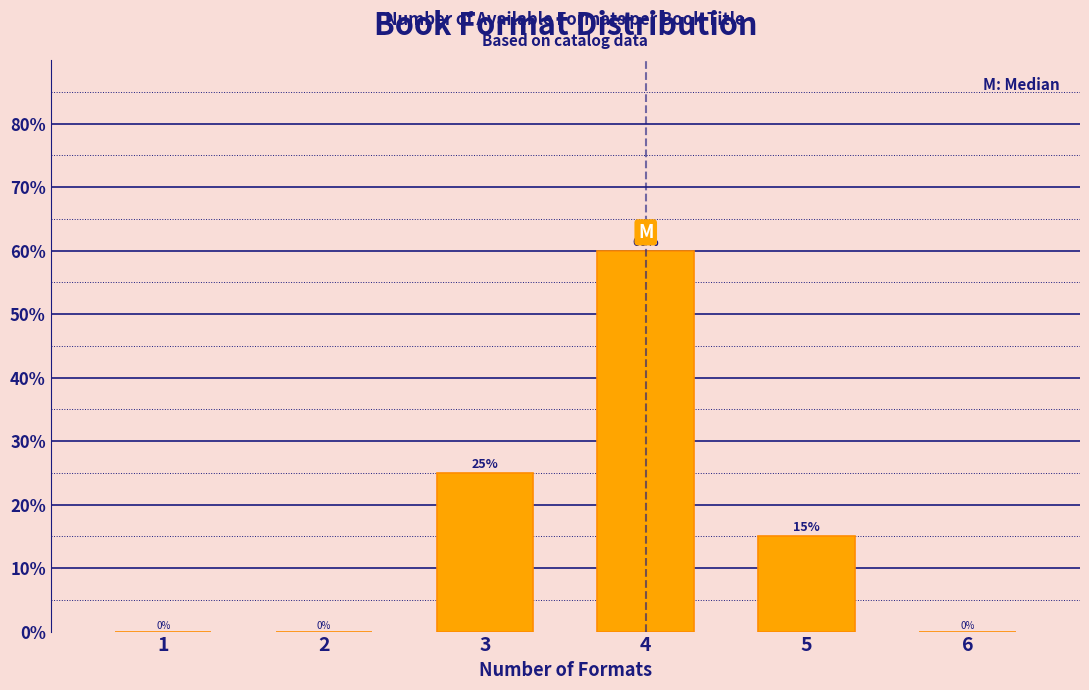

Reading left to right, list all the values displayed in this chart.

1=0	2=0	3=25	4=60	5=15	6=0